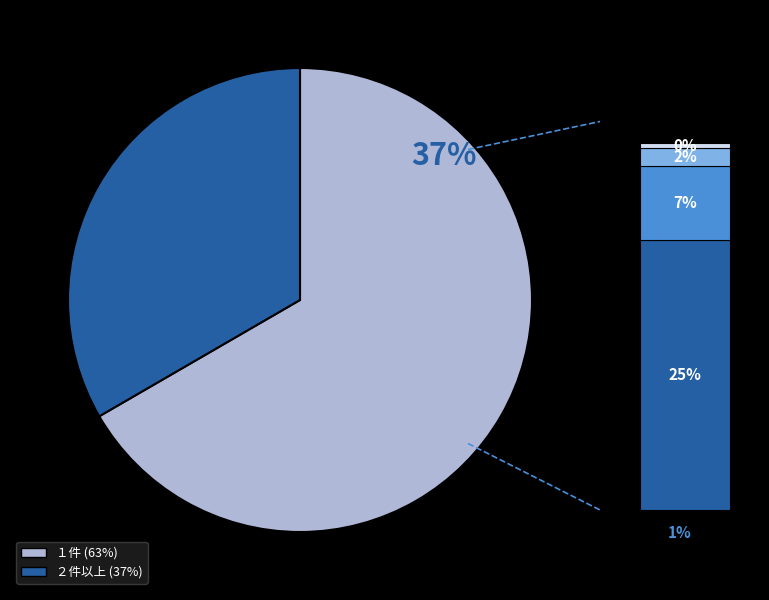

To the nearest percent, what is the difference between the ３件 and ５件以上 slice percentages?

6%